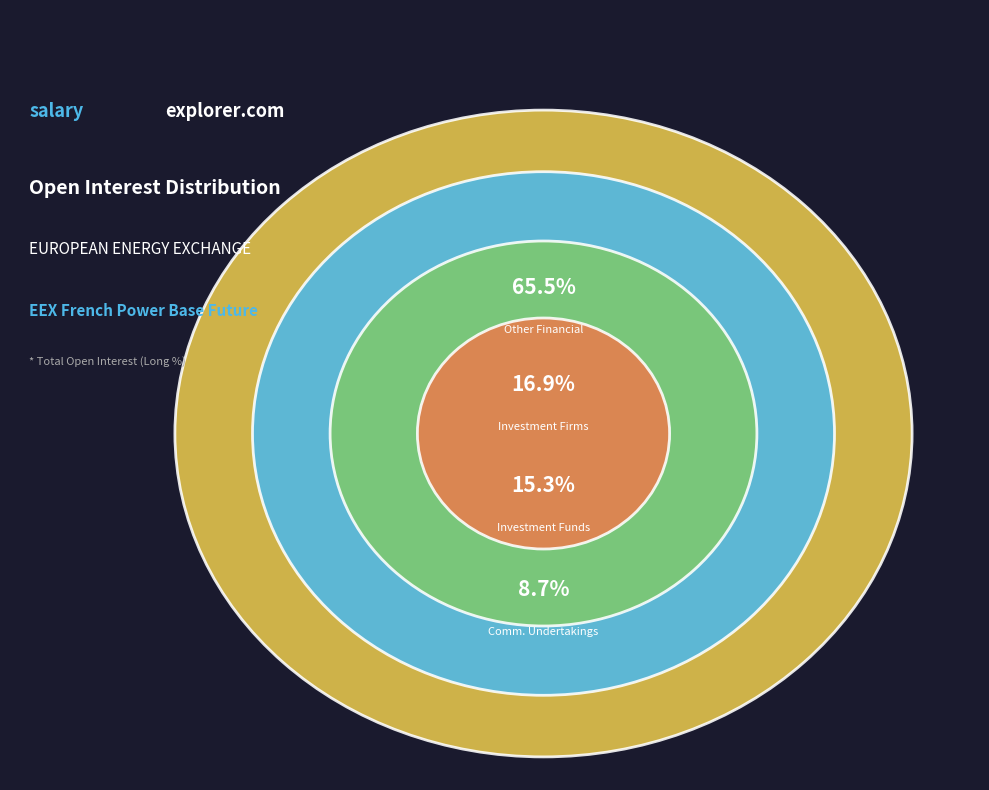

Which category accounts for the majority?

Other Financial Institutions